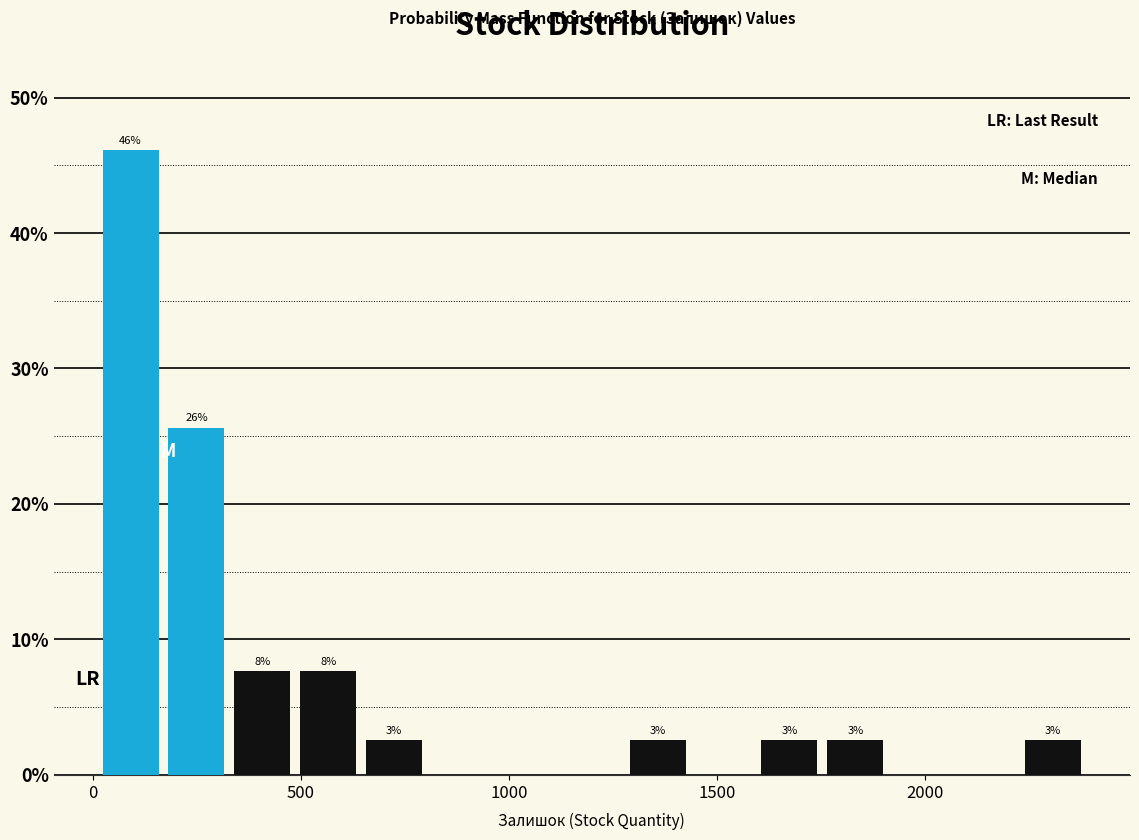

Read against the x-axis, roughly where is the centre of the tallest bar?

100